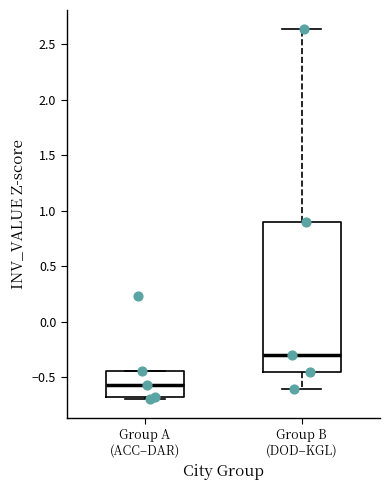

Where does the median line of the box for Group B (DOD–KGL) sit on the y-axis? The values are not printed on the chart, so give them approximately, as read against the axis.

-0.30